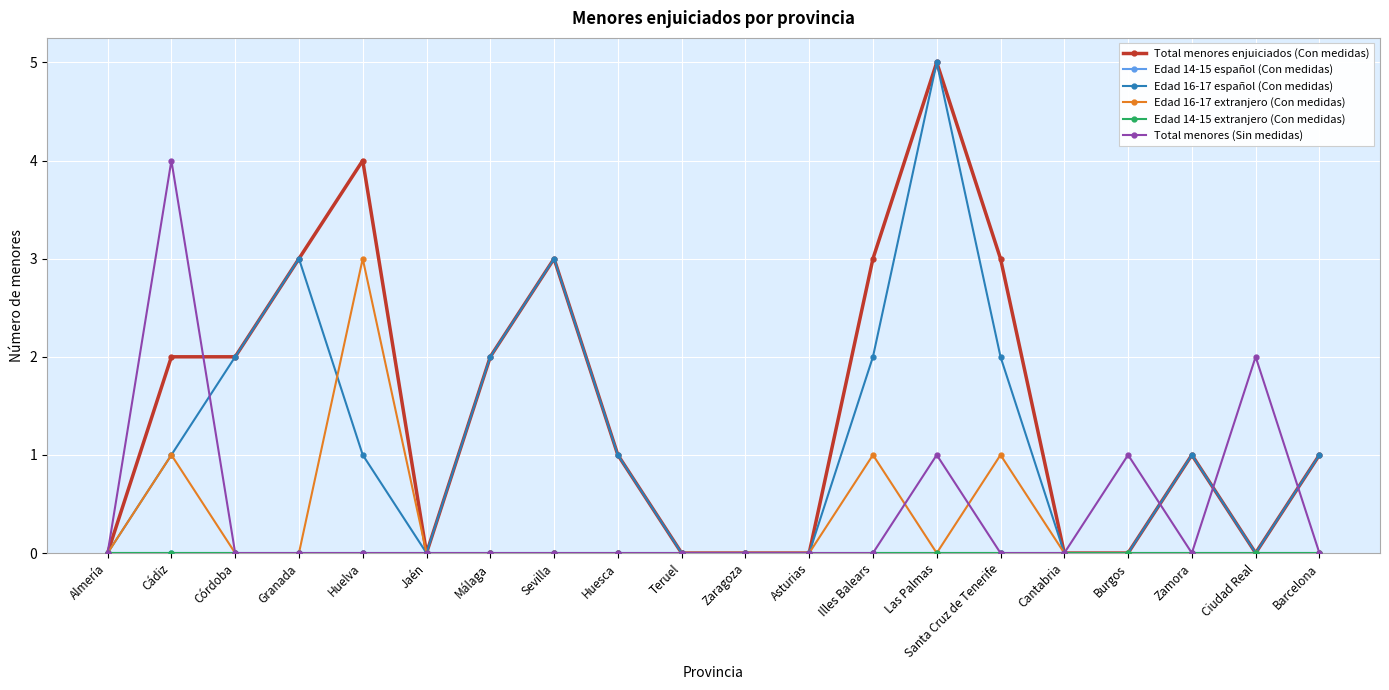

True or false: Edad 14-15 español (Con medidas) and Edad 16-17 extranjero (Con medidas) intersect in this chart.

False